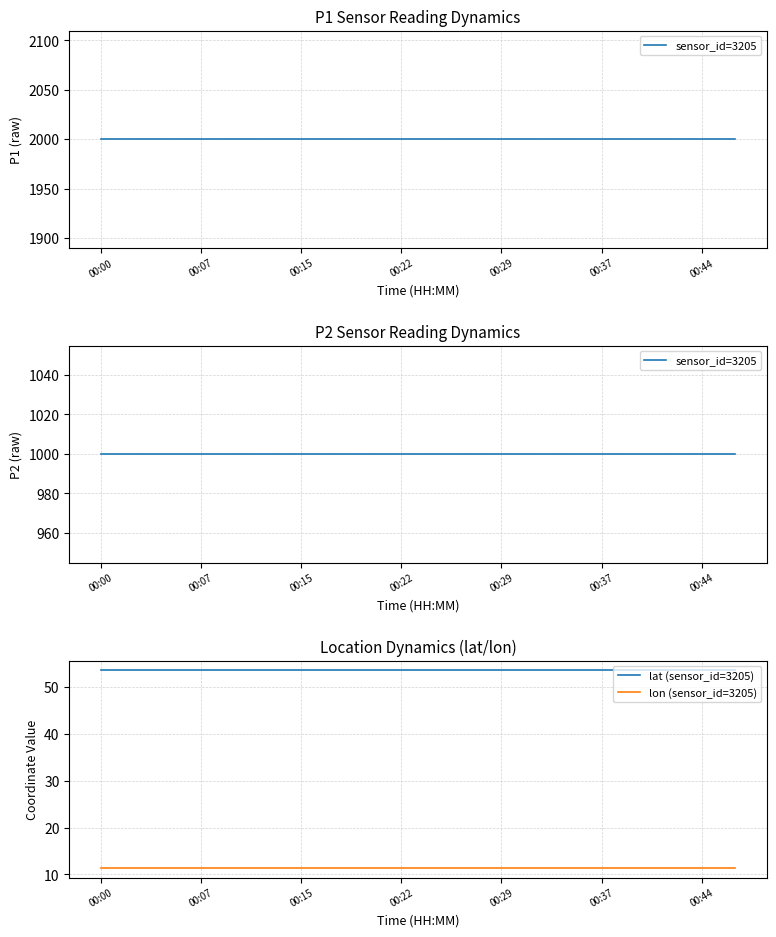

What is the average value of the lon (sensor_id=3205) series?

11.4